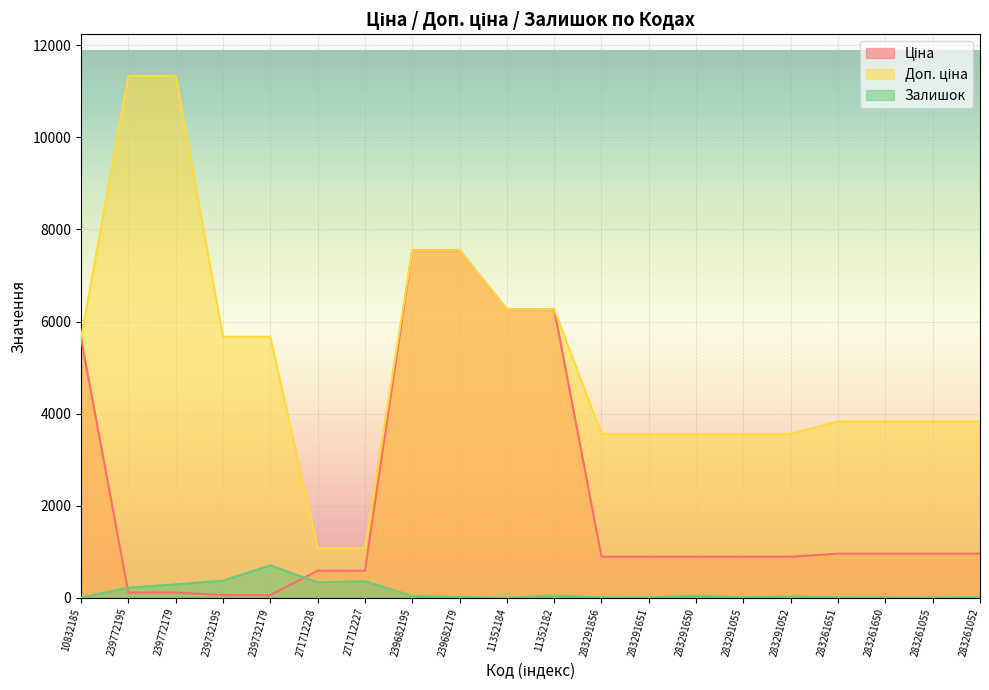

What is the label of the 10th point from the right?

11352182